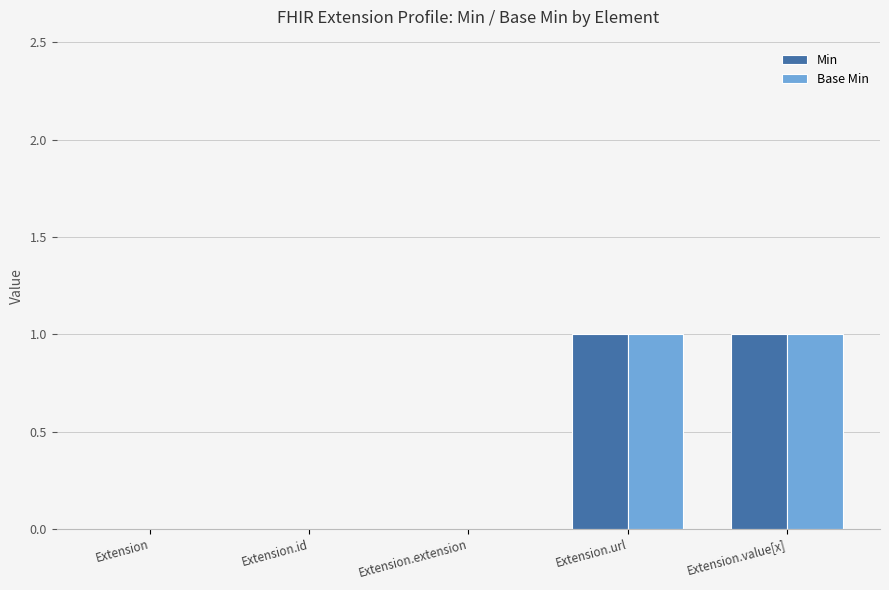

What is the maximum value for Min?

1